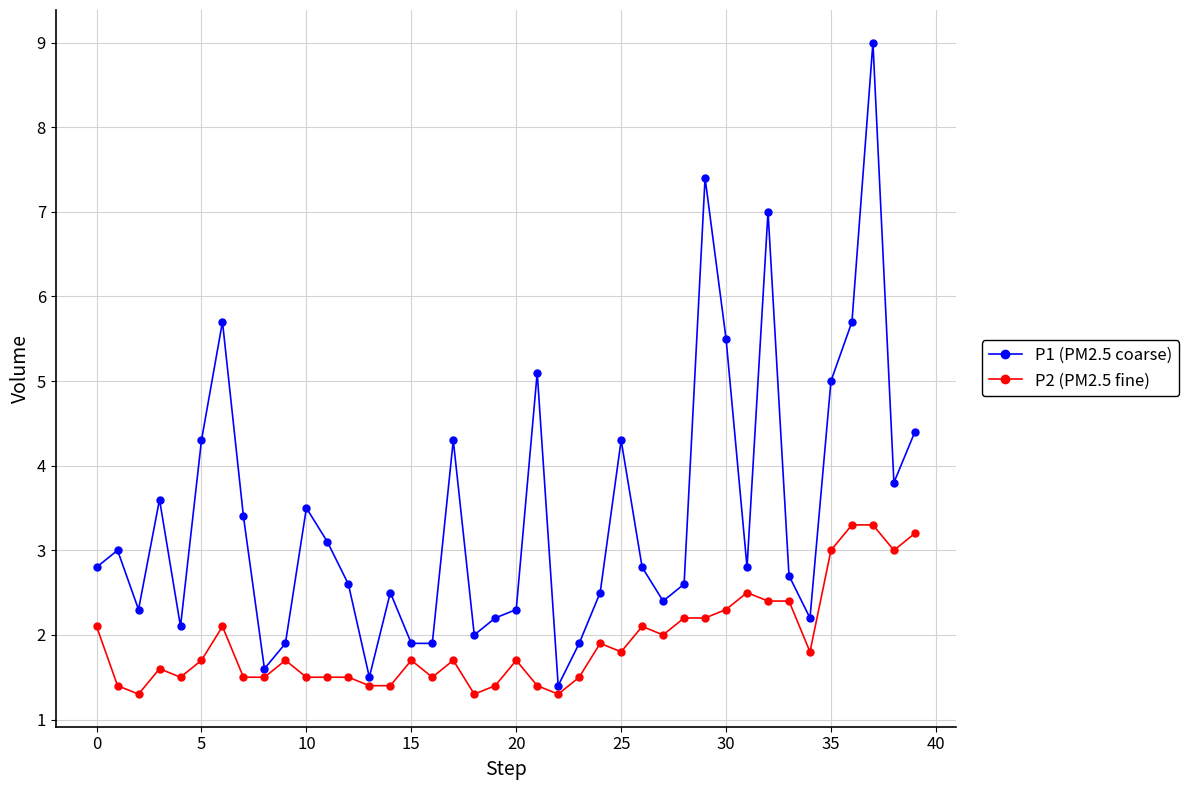

What is the difference between the maximum and minimum values in the P1 (PM2.5 coarse) series?

7.6